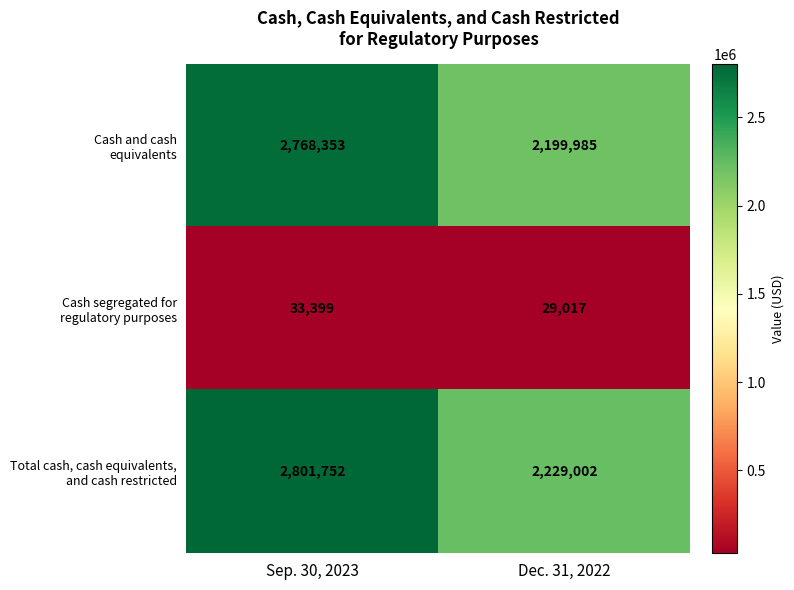

What is the total value across all series at Sep. 30, 2023?

5603504